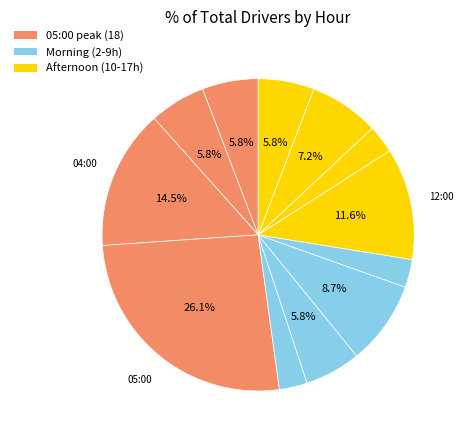

Is there any slice that represents more than half of the pie?

No